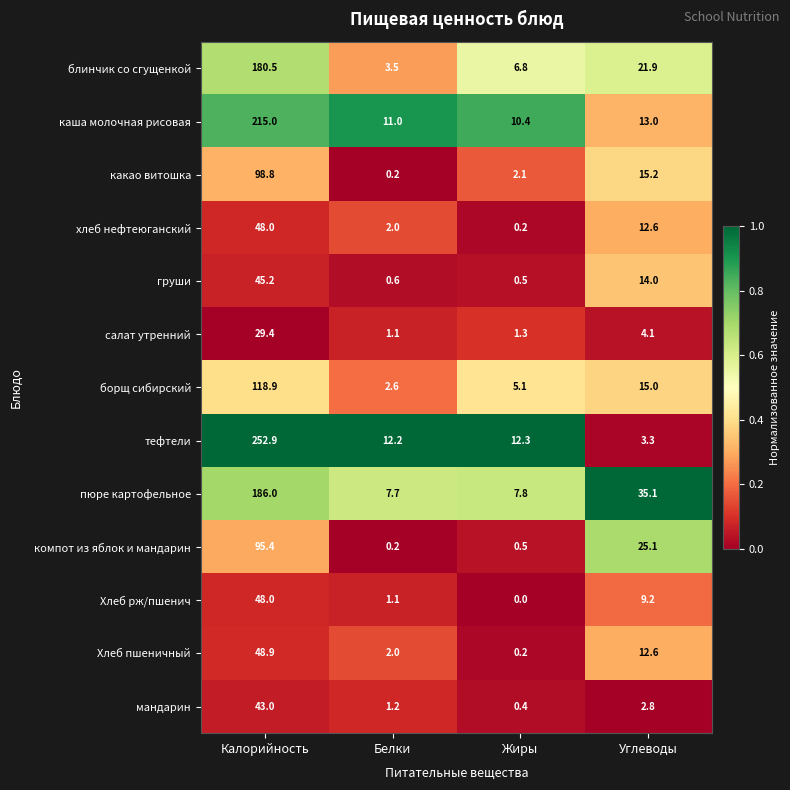

List the labels in order of Хлеб рж/пшенич value, smallest first.

Жиры, Белки, Углеводы, Калорийность